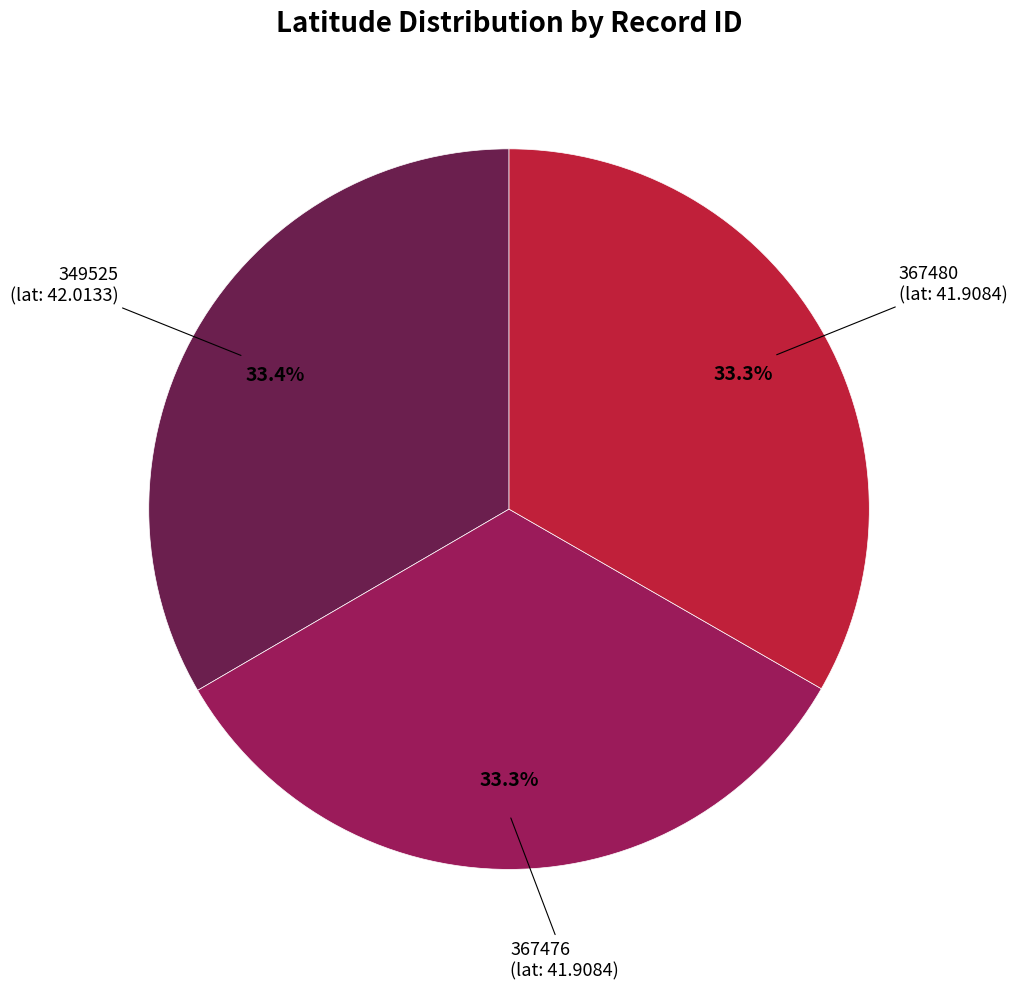

Does any single category account for the majority?

No